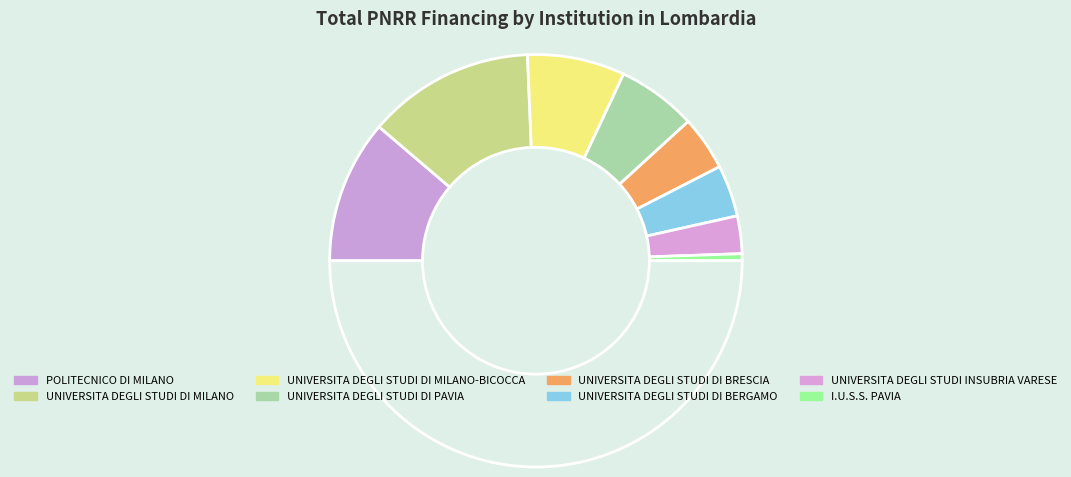

Count the number of slices in the pie.

9